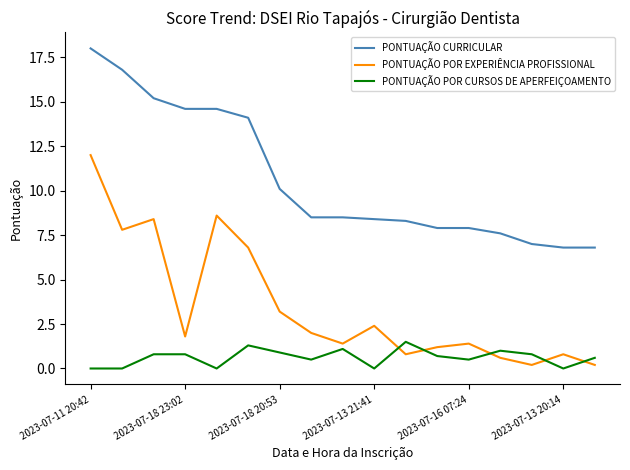

Which series has the largest range (max minus min)?

PONTUAÇÃO POR EXPERIÊNCIA PROFISSIONAL